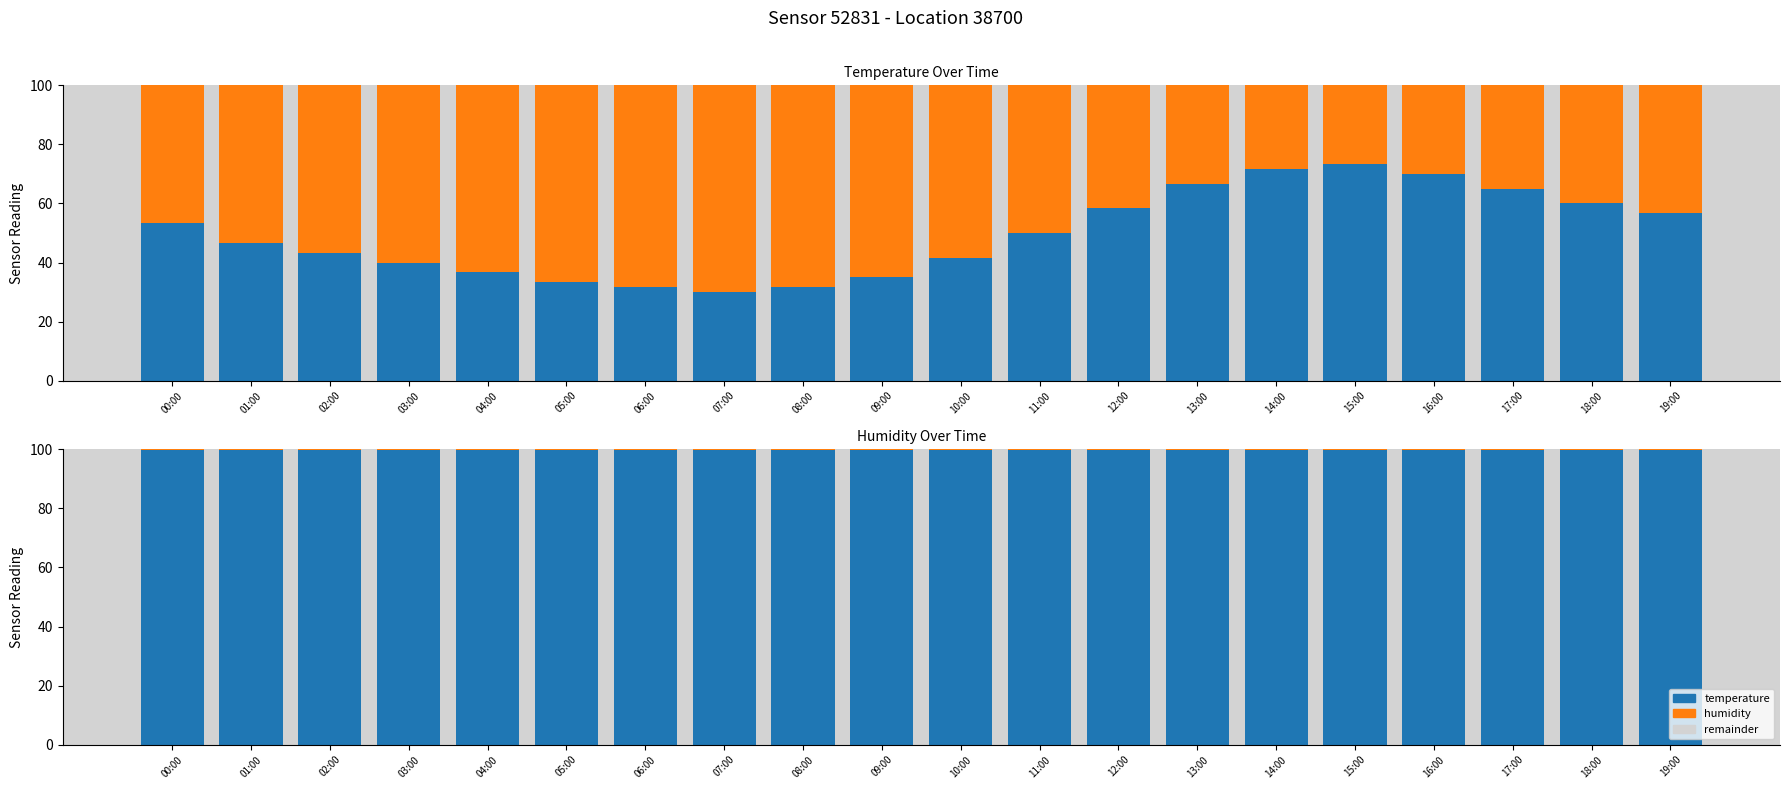

At which label does humidity reach its minimum?

00:00